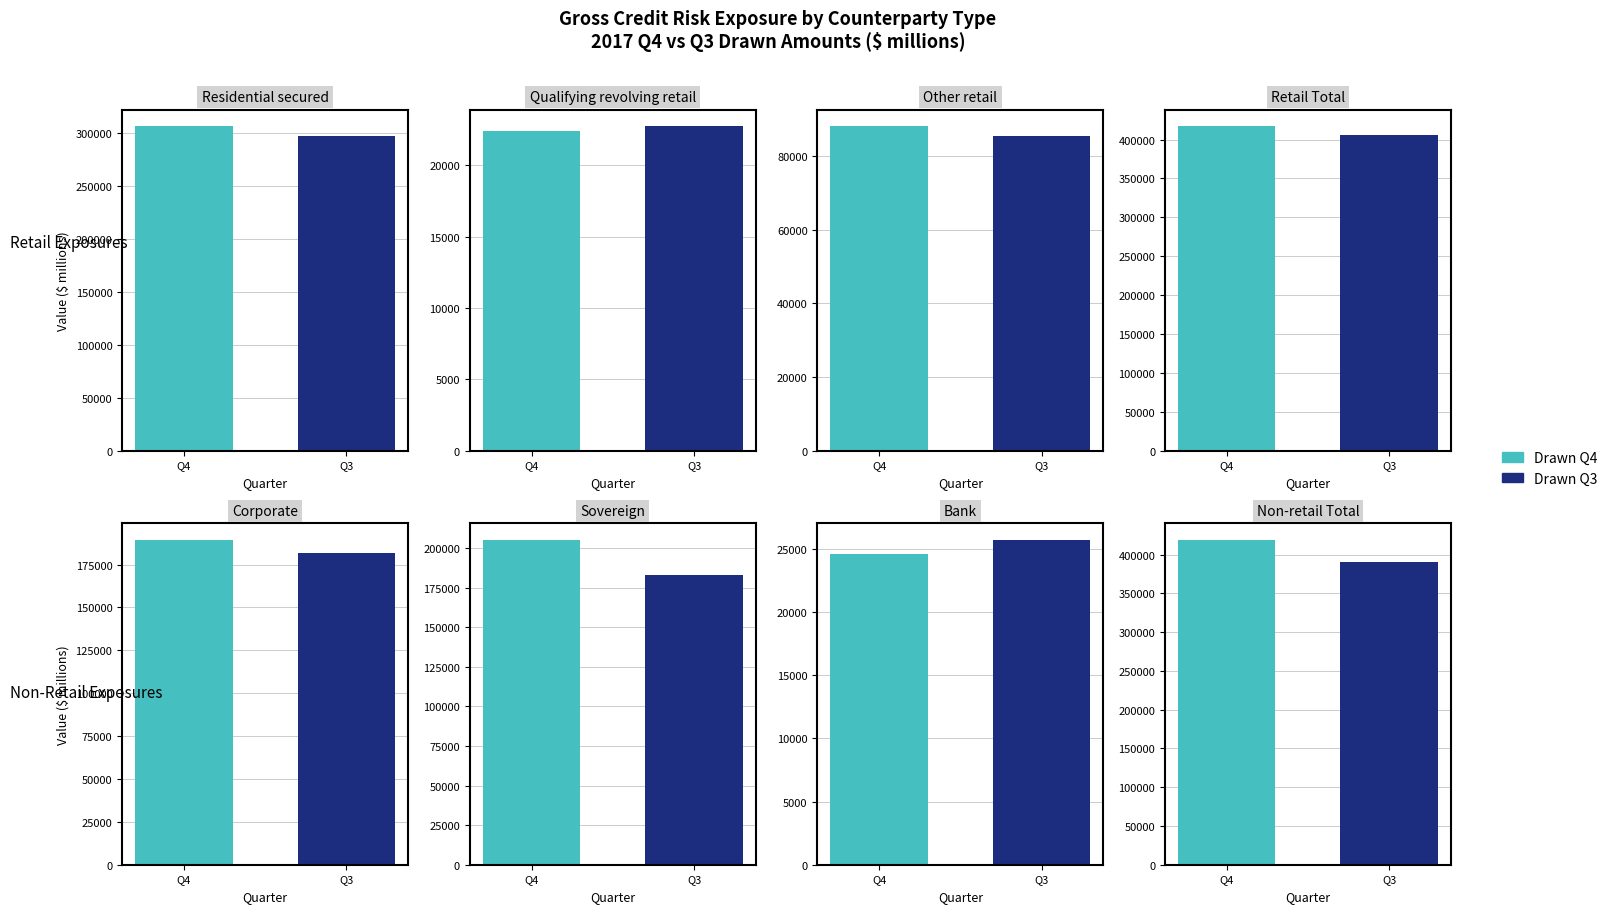

At how many categories does at least one series exceed 254713?

3